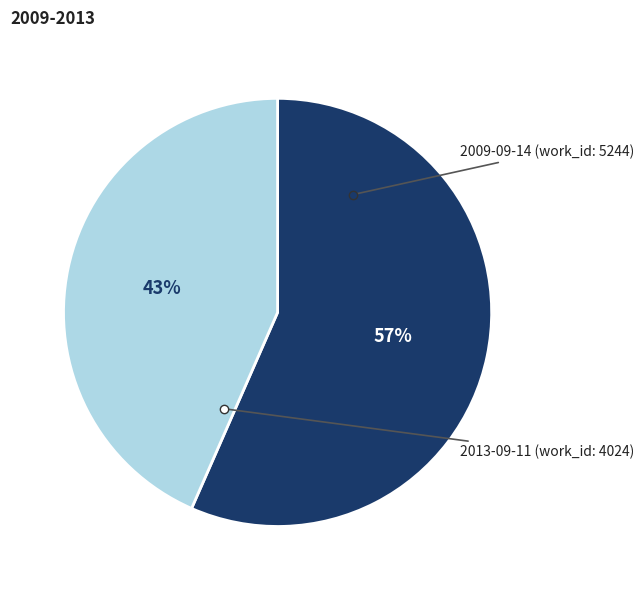

Count the number of slices in the pie.

2